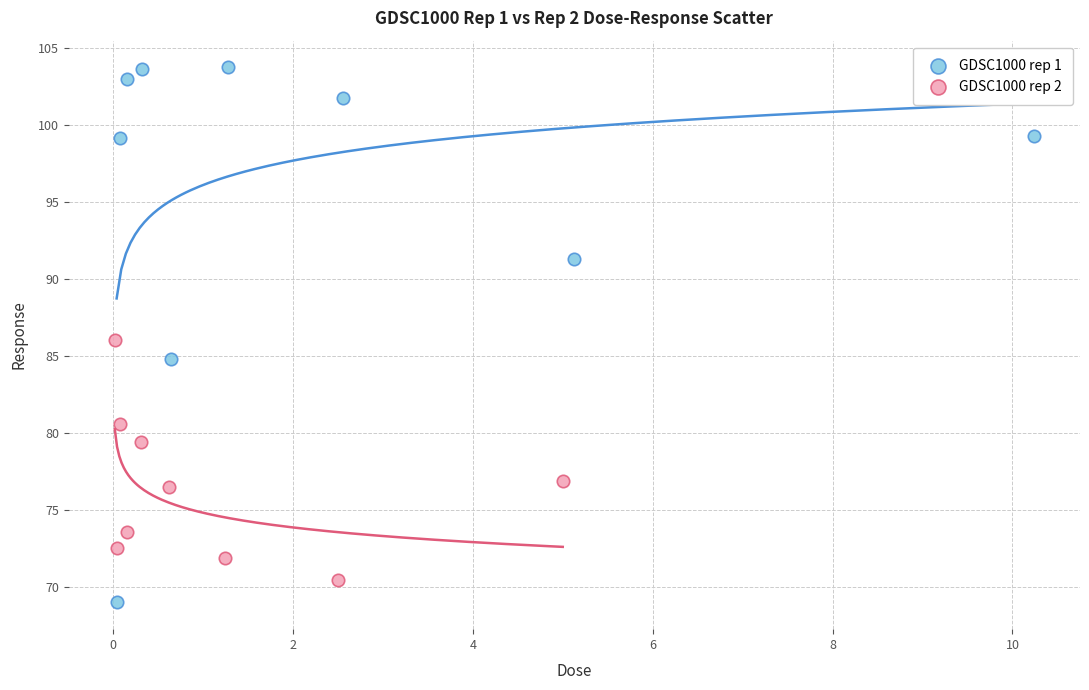

What are all the series names shown in the legend?

GDSC1000 rep 1, GDSC1000 rep 2